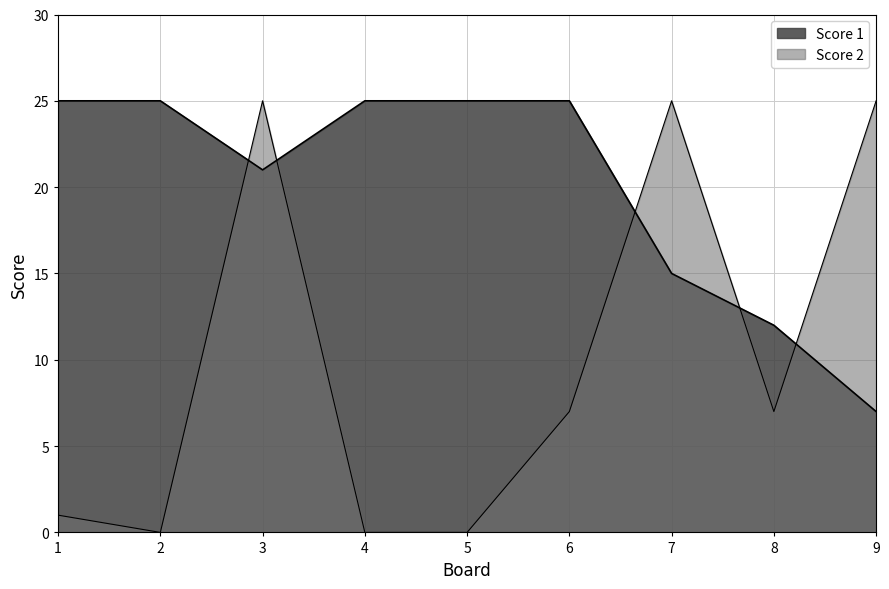

What is the spread (max minus min) of values at 2?

25